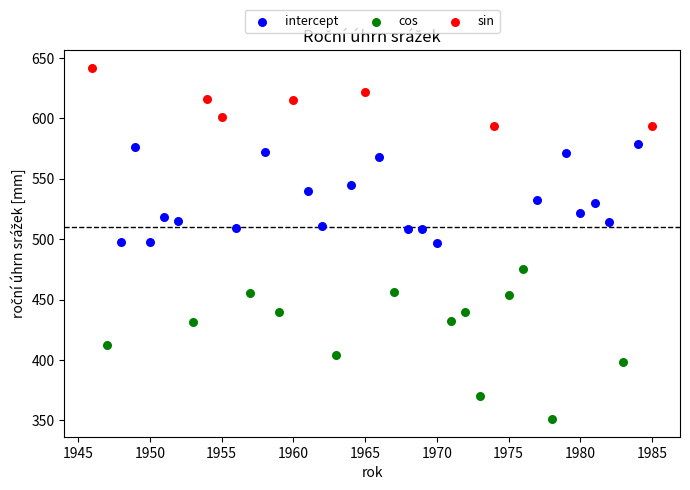

Which series contains the lowest Y value?

cos